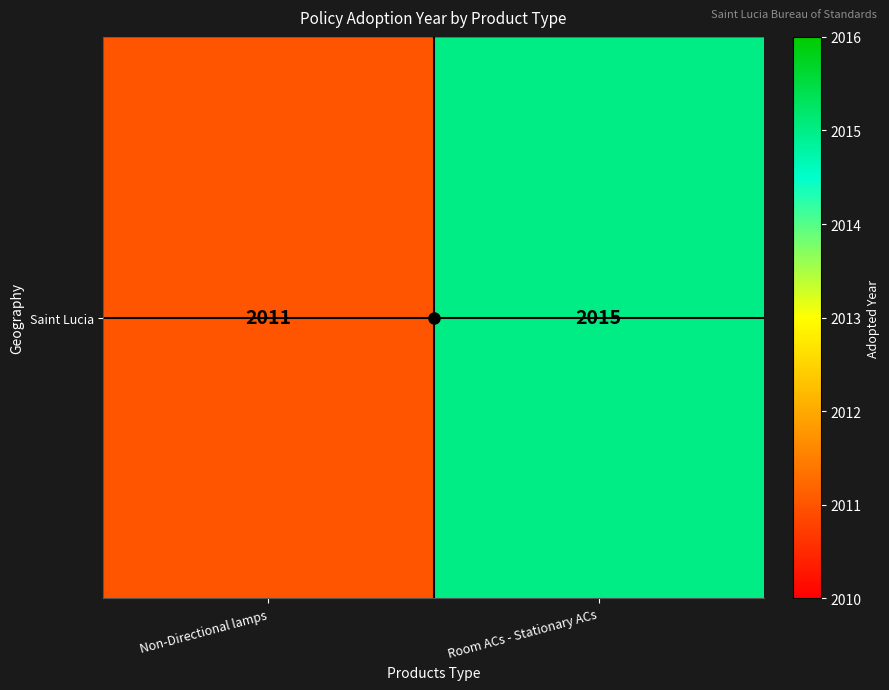

How many distinct data groups are displayed?

1